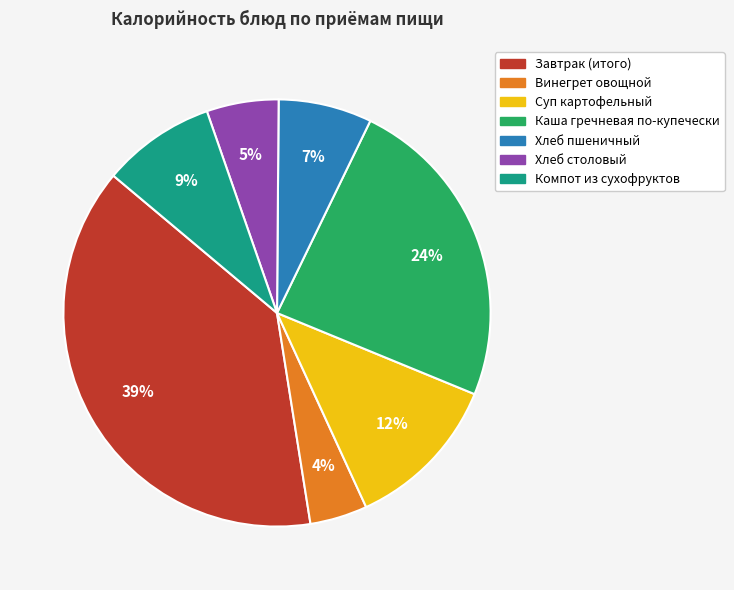

Is Каша гречневая по-купечески the majority of the pie?

No